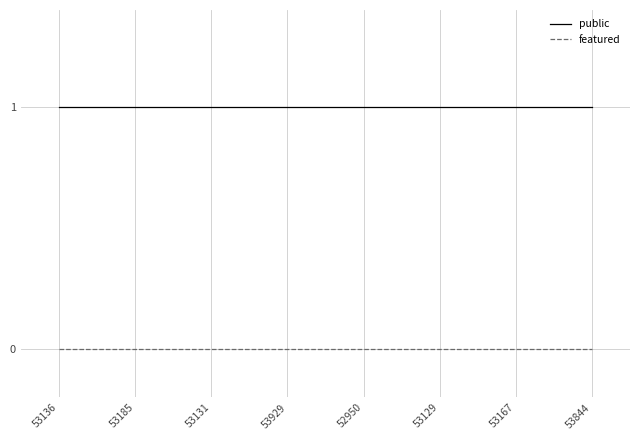

What position from the left is 53129?

6